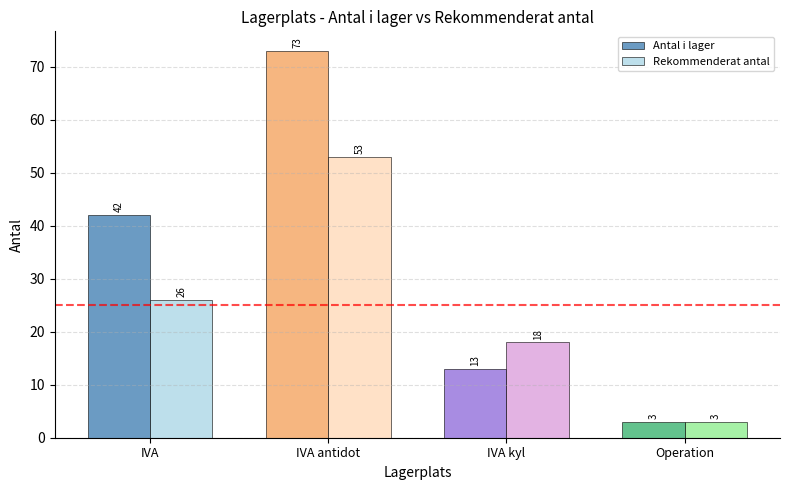

Which label corresponds to the largest value in the chart?

IVA antidot